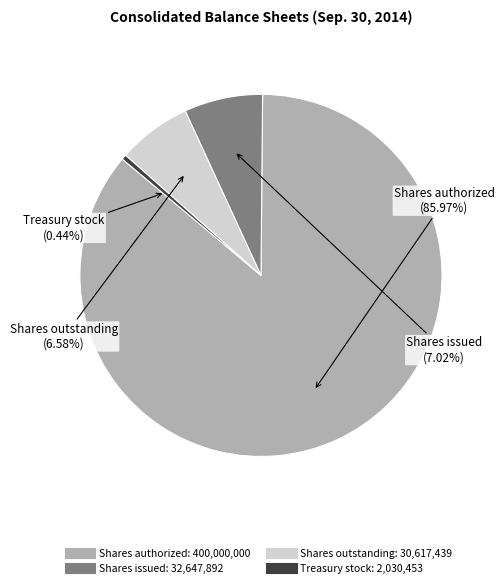

How many slices are in this pie chart?

4